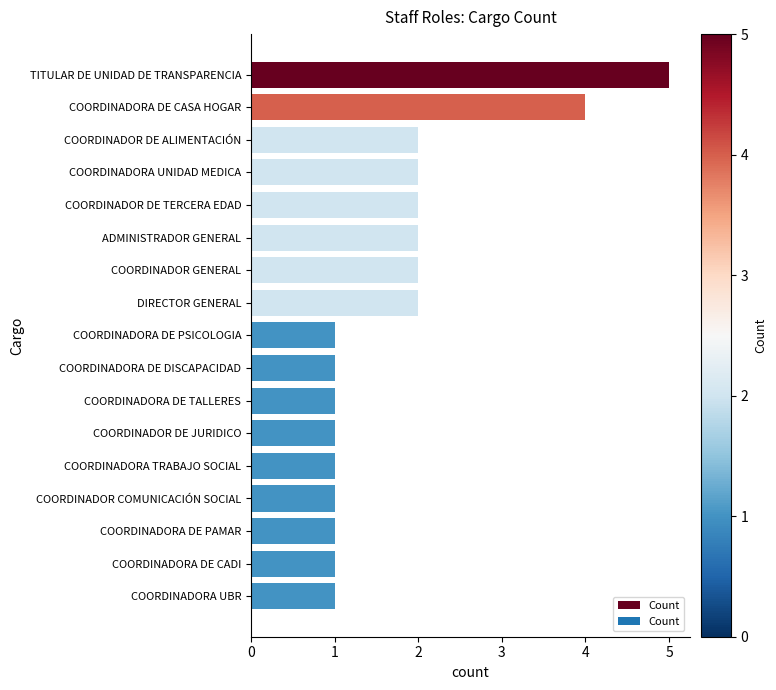

What is the minimum value shown in the chart?

1